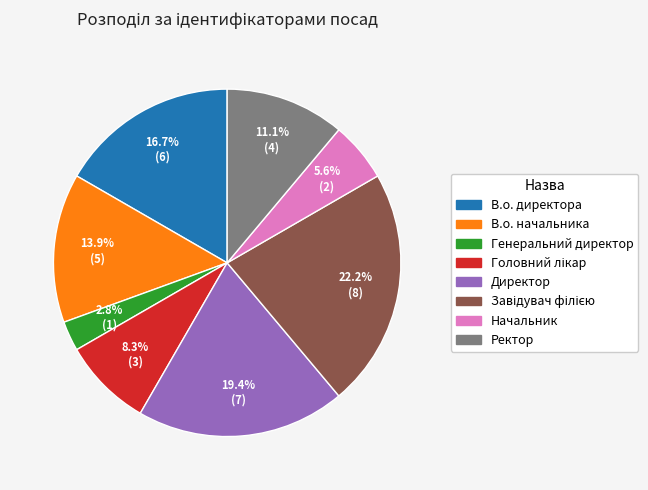

Combined, do Ректор and В.о. директора account for over 50%?

No